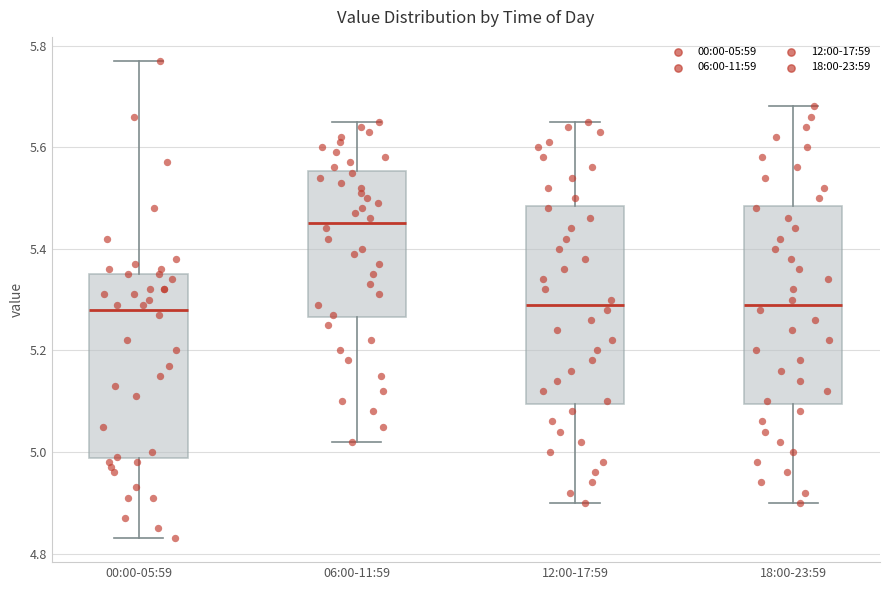

Reading left to right, transcribe this box plot: for each box, give where its median line is, the range the box spans, and where its two whiskers end, as read against the y-axis. The values are not printed on the chart, so give them approximately, as read against the axis.

00:00-05:59: median 5.28, box 4.98 to 5.36, whiskers 4.84 to 5.78
06:00-11:59: median 5.46, box 5.26 to 5.56, whiskers 5.02 to 5.66
12:00-17:59: median 5.30, box 5.10 to 5.48, whiskers 4.90 to 5.66
18:00-23:59: median 5.30, box 5.10 to 5.48, whiskers 4.90 to 5.68